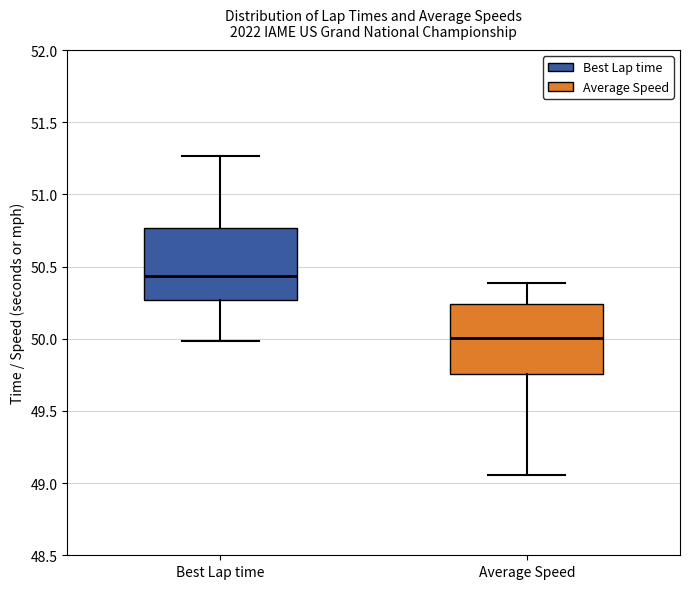

Which box's median line is the lowest?

Average Speed